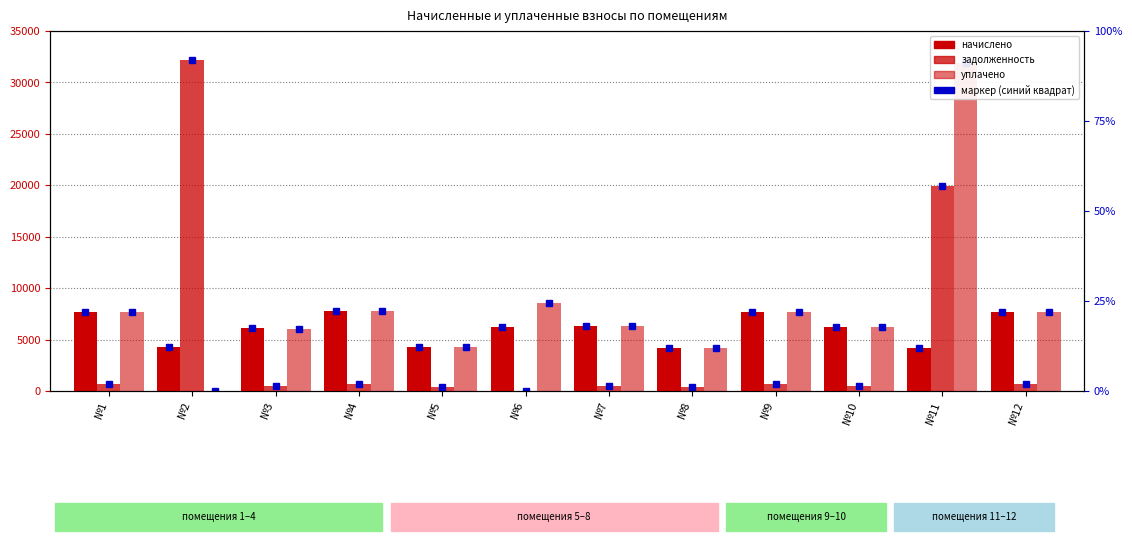

The задолженность series shows 528.4 at №7. True or false?

True